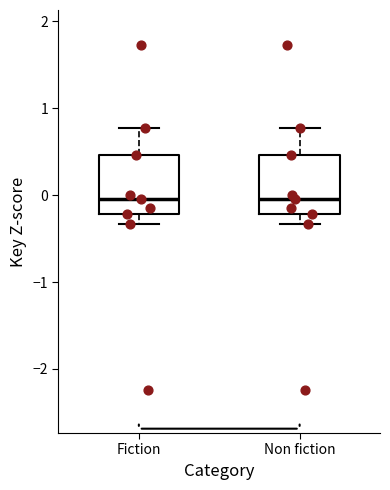

Reading left to right, transcribe this box plot: for each box, give where its median line is, the range the box spans, and where its two whiskers end, as read against the y-axis. The values are not printed on the chart, so give them approximately, as read against the axis.

Fiction: median 0.0, box -0.2 to 0.5, whiskers -0.3 to 0.8
Non fiction: median 0.0, box -0.2 to 0.5, whiskers -0.3 to 0.8